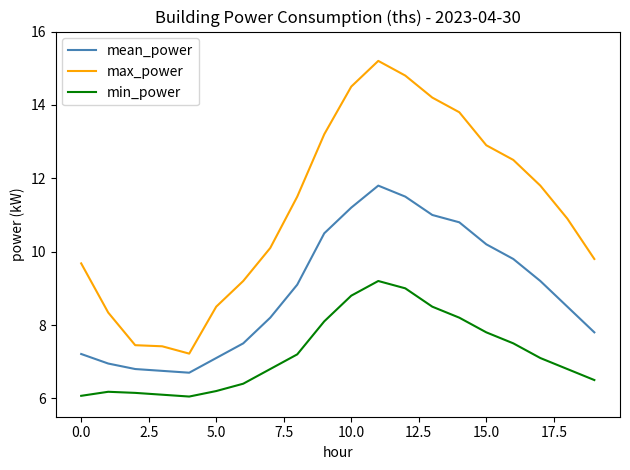

Which series has the largest total across all categories?

max_power